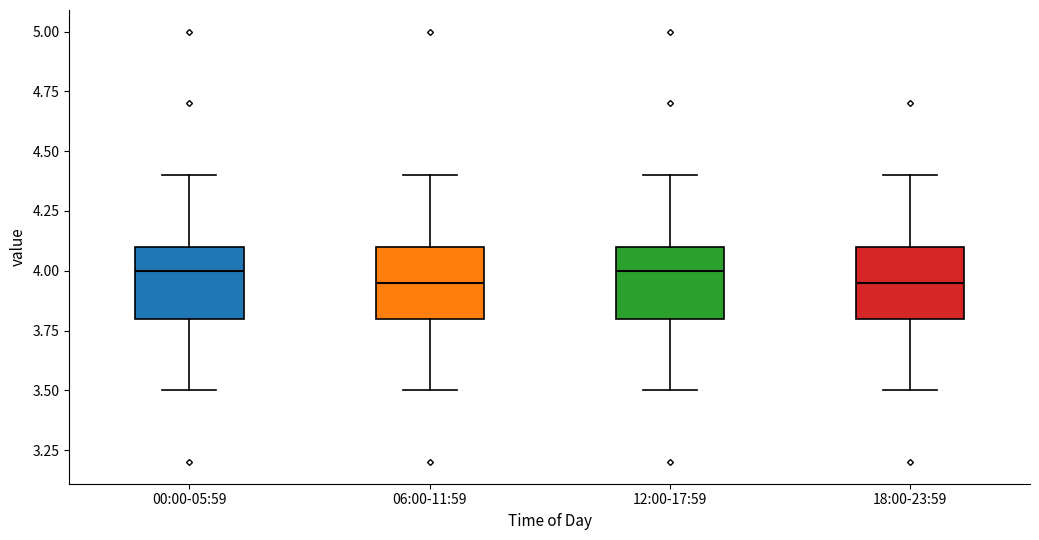

Where is the lower edge of the box for 18:00-23:59 on the y-axis? The values are not printed on the chart, so give them approximately, as read against the axis.

3.80